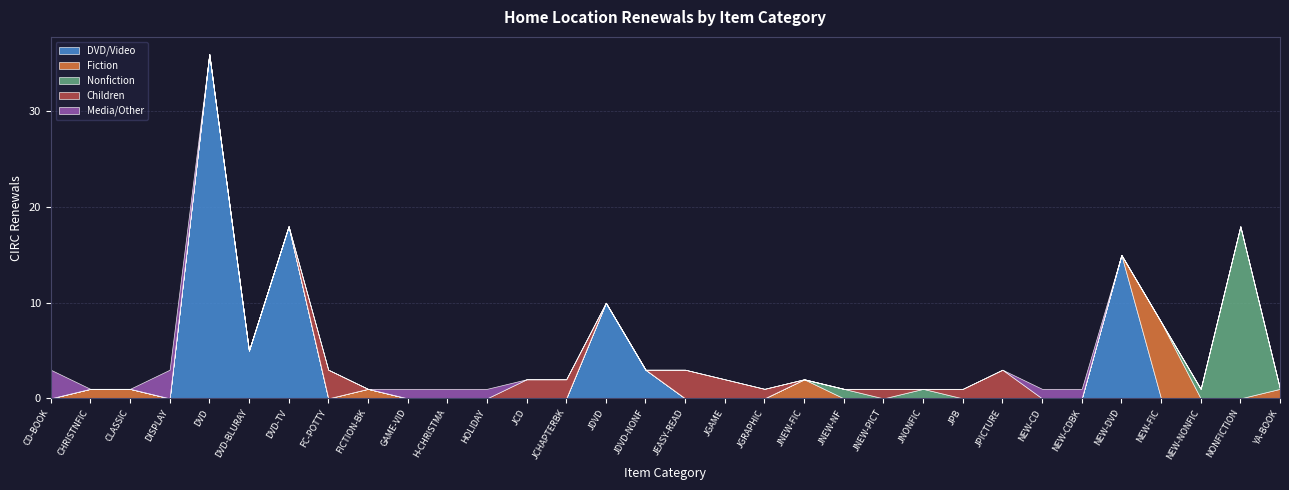

Which category has the highest value in the DVD/Video series?

DVD